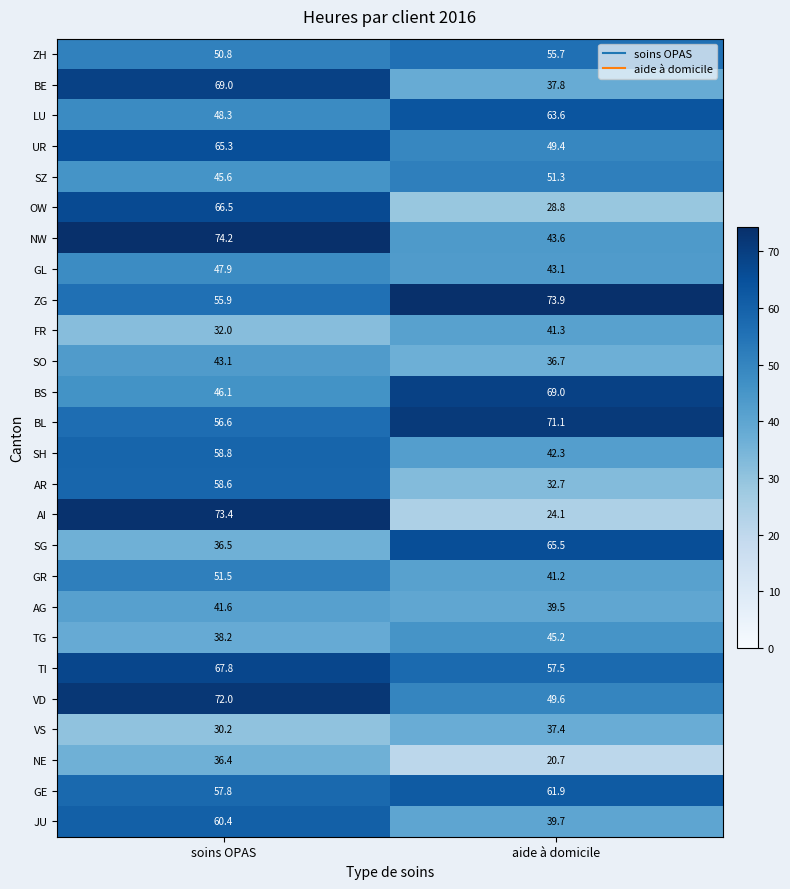

Which series changed the most between soins OPAS and aide à domicile?

AI